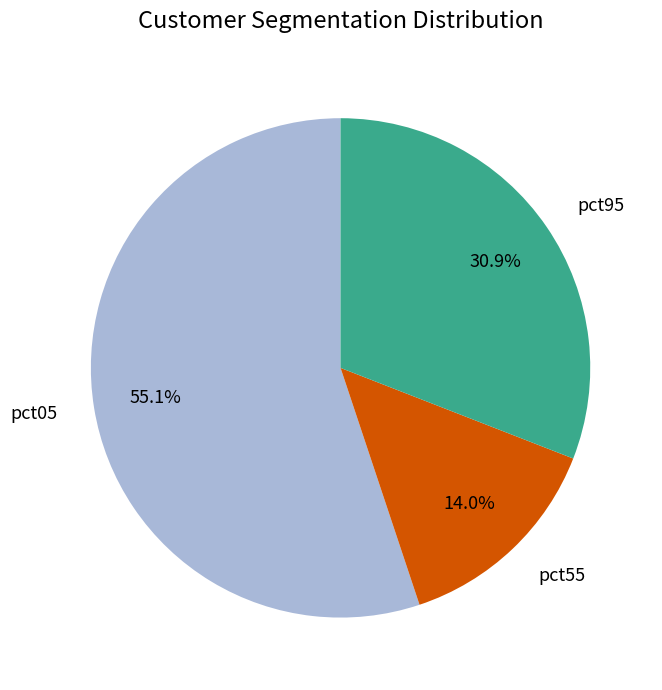

How many segments does this pie chart have?

3